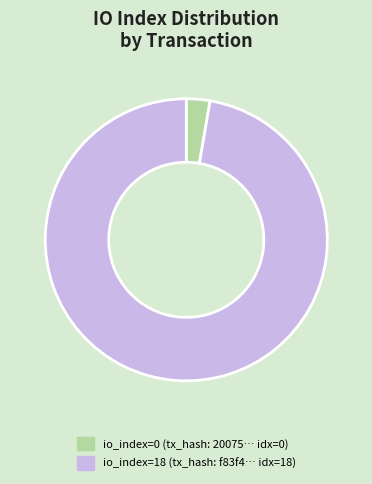

Is there a majority slice in this chart?

Yes